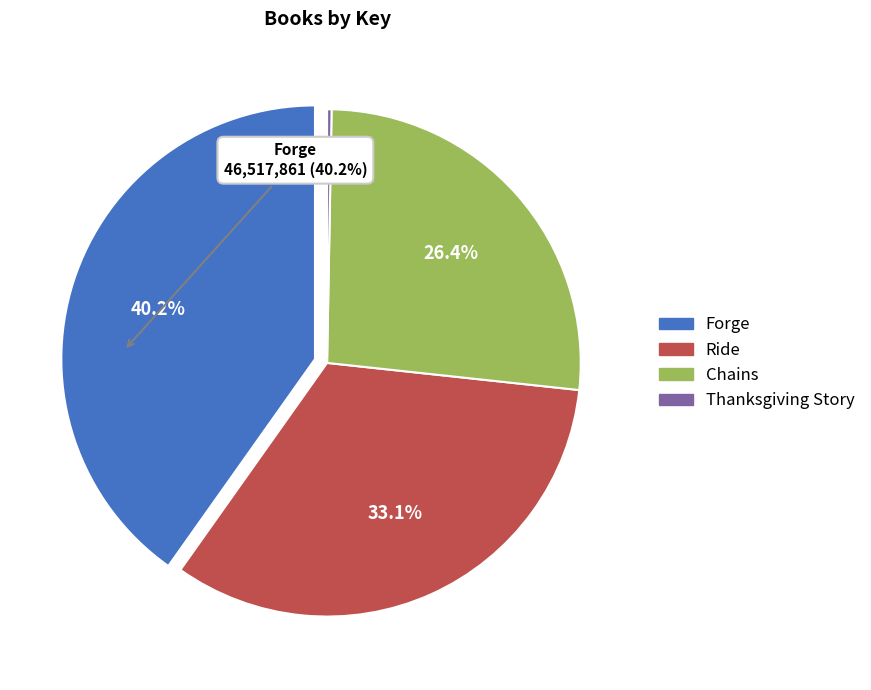

Do Thanksgiving Story and Ride together represent more than half of the pie?

No